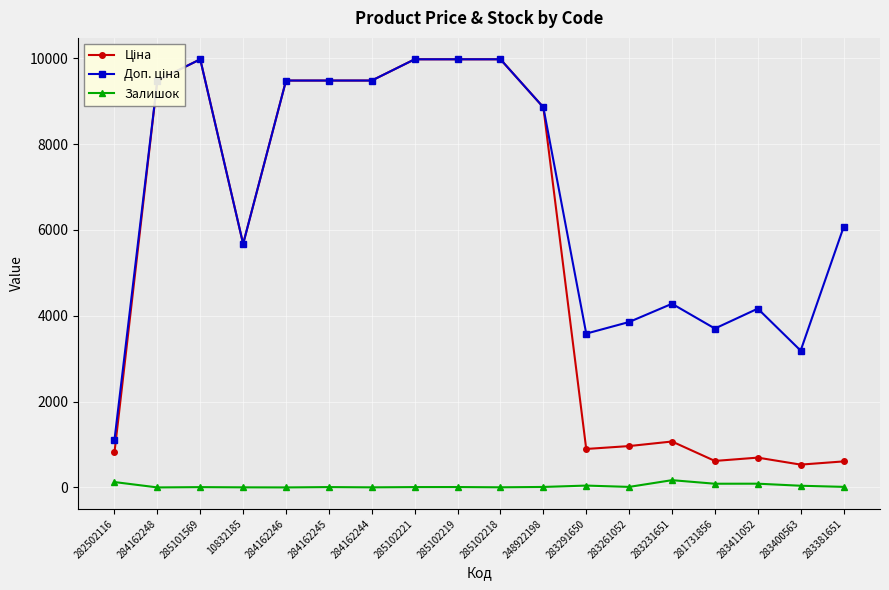

What is the sum of all Залишок values?

624.0